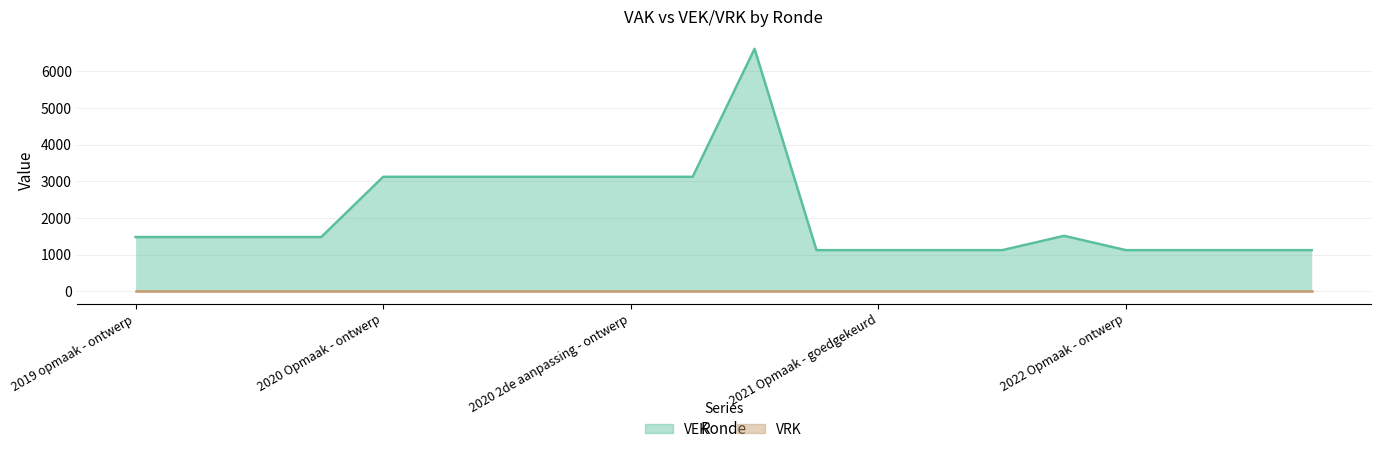

What is the difference between the maximum and minimum values?

5491